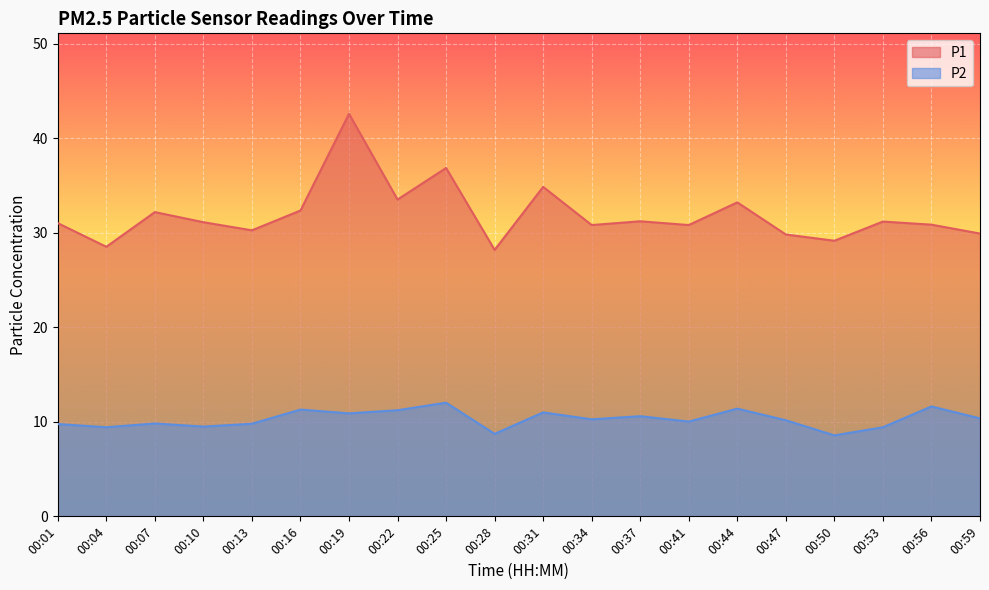

True or false: P1 has a value of 48.8 at 00:01.

False